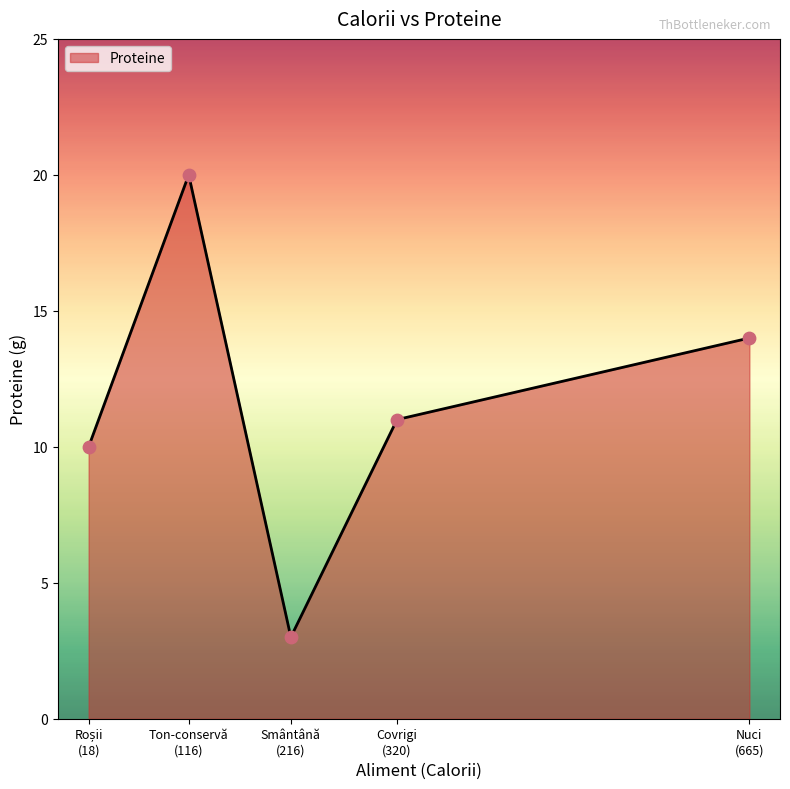

True or false: there are more than 0 points higher than both neighbors.

True